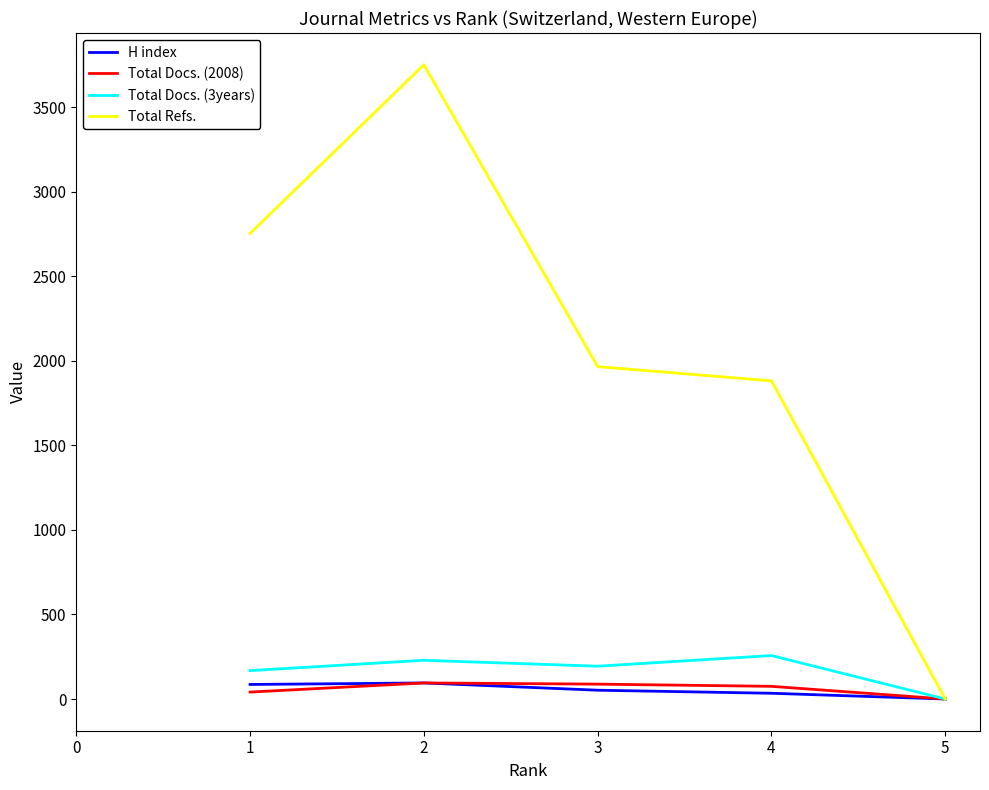

At which category is the sum across all series the highest?

2